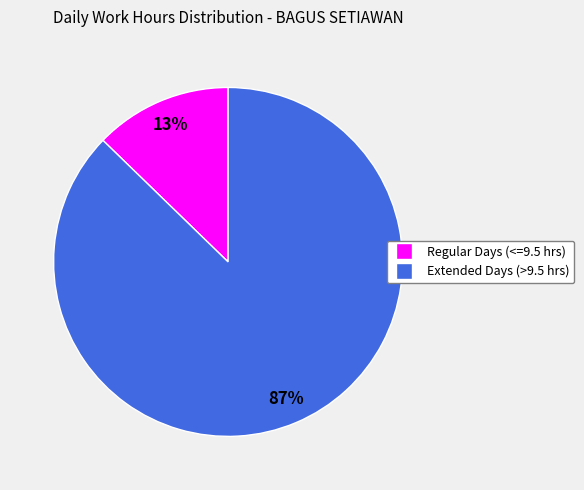

To the nearest percent, what is the average slice percentage?

50%